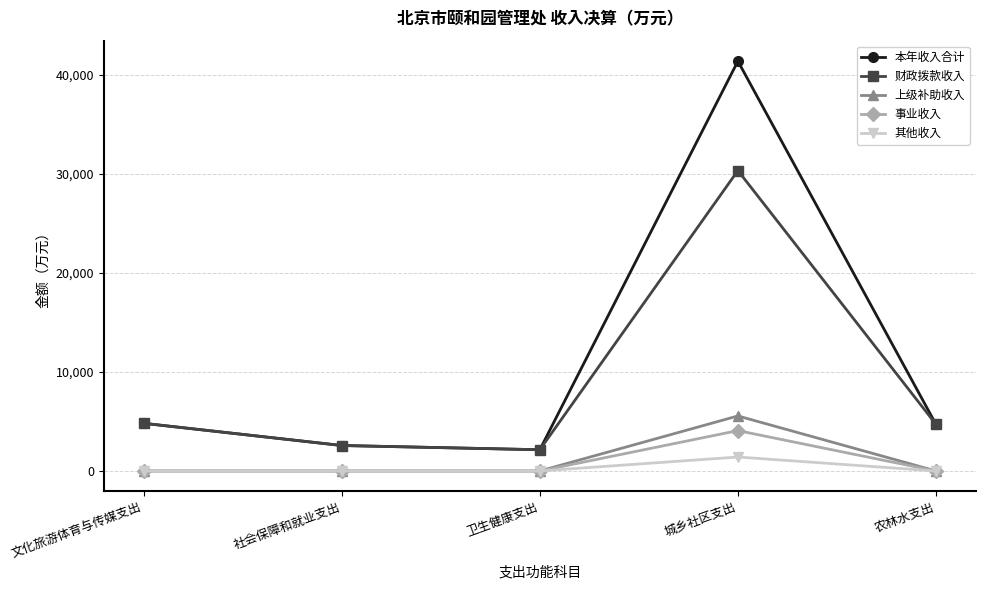

True or false: 上级补助收入 and 本年收入合计 cross at least once.

False